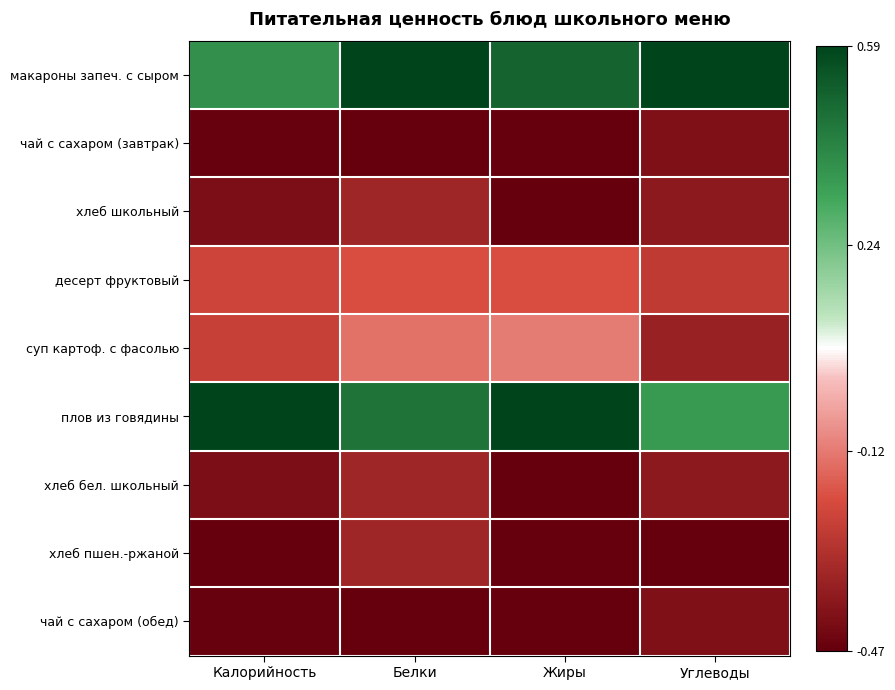

Which has a higher value, Калорийность or Углеводы?

Углеводы